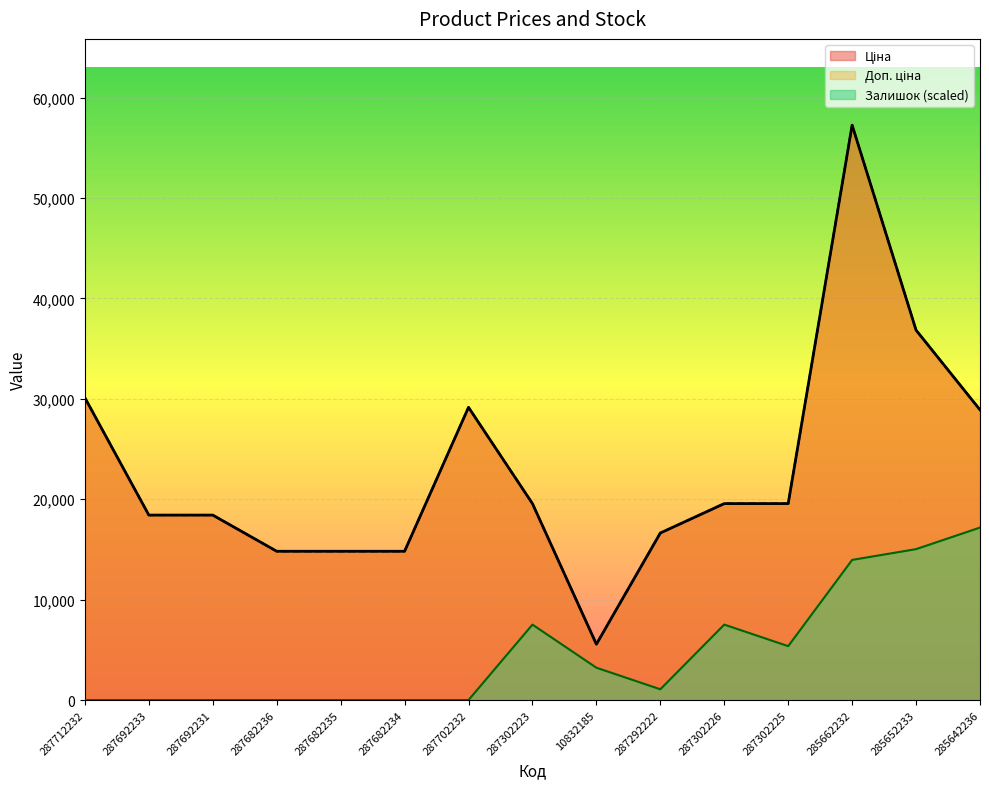

The value of Ціна at 287292222 is 7904.7. True or false?

False